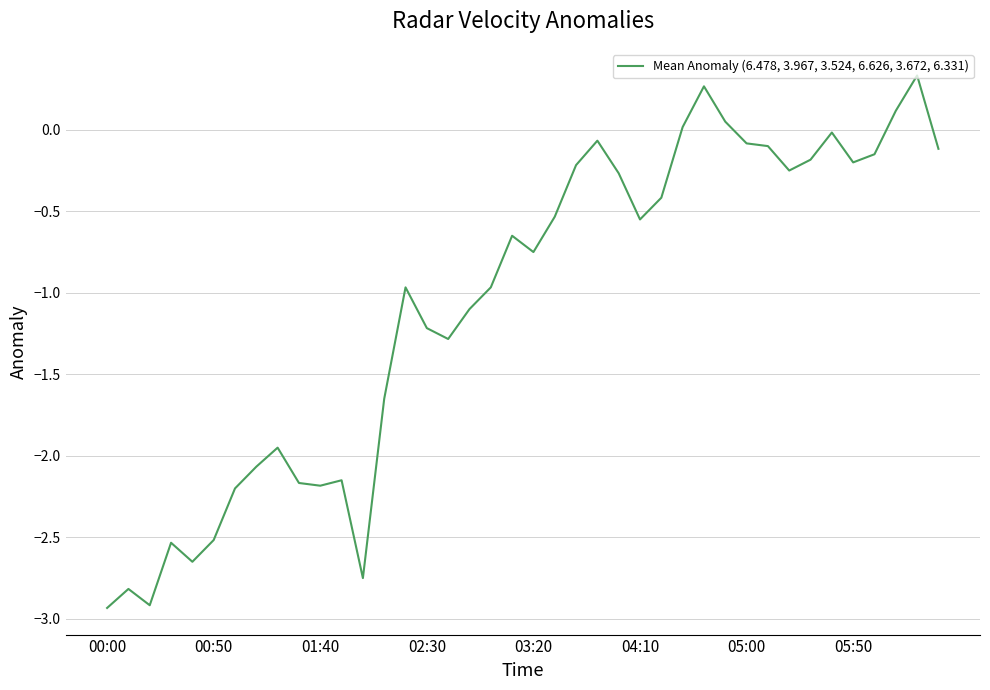

What is the difference between the maximum and minimum values?

3.3